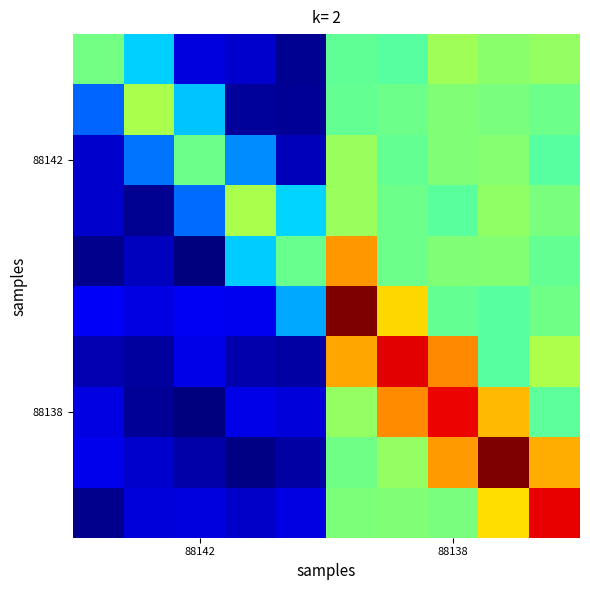

At how many categories does at least one series exceed 0?

10